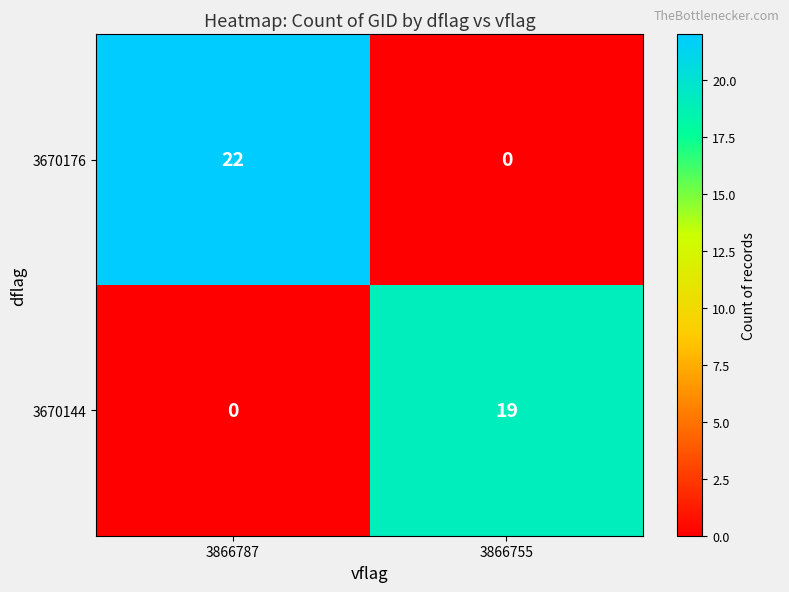

Where is 3670144 nearest to the value 9?

3866787